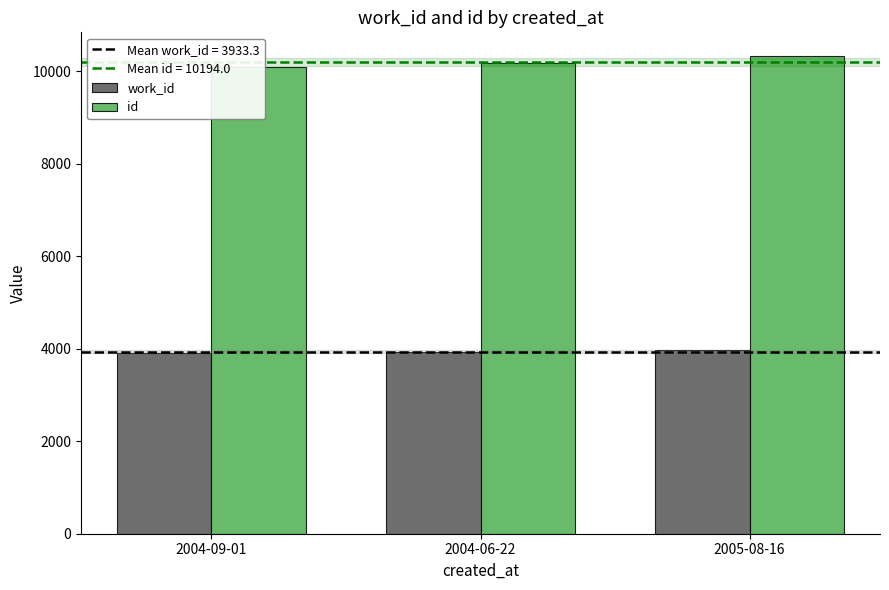

Does the chart contain stacked bars?

No